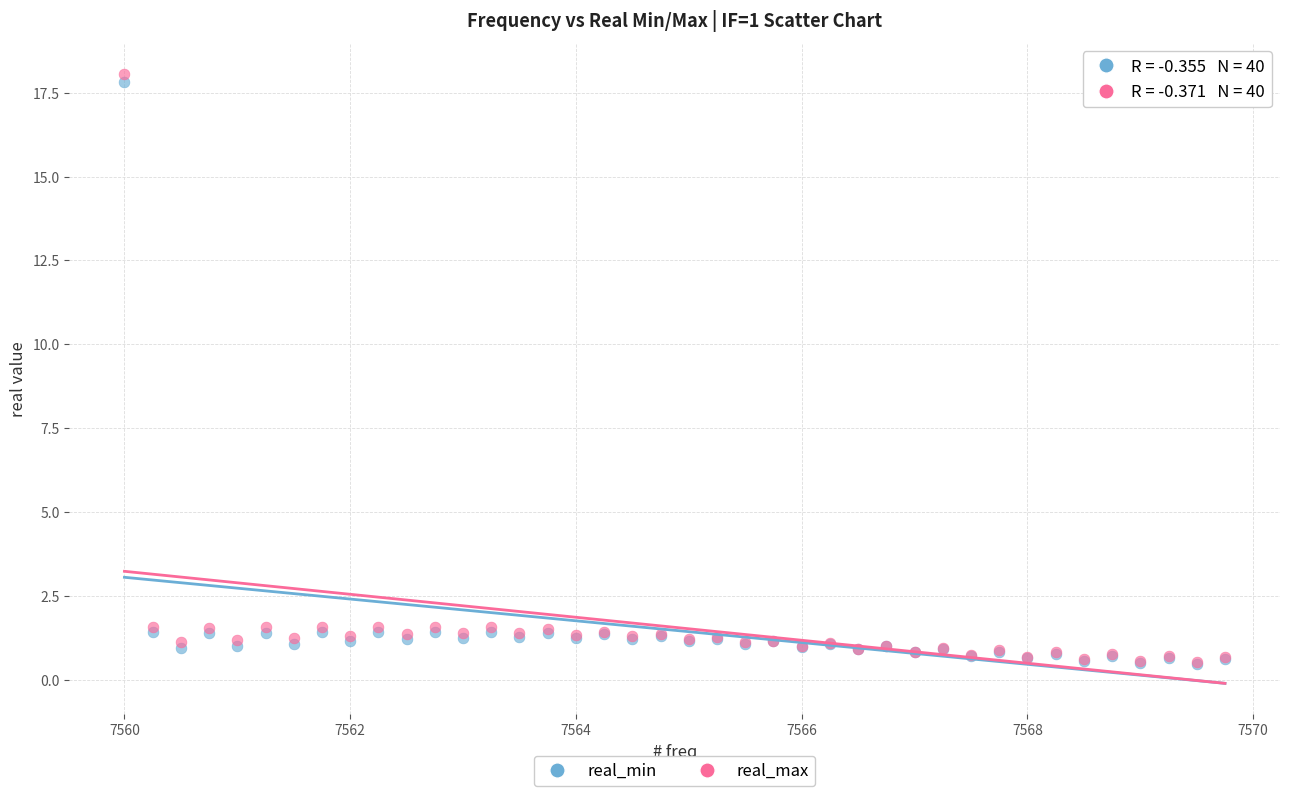

What are all the series names shown in the legend?

real_min, real_max